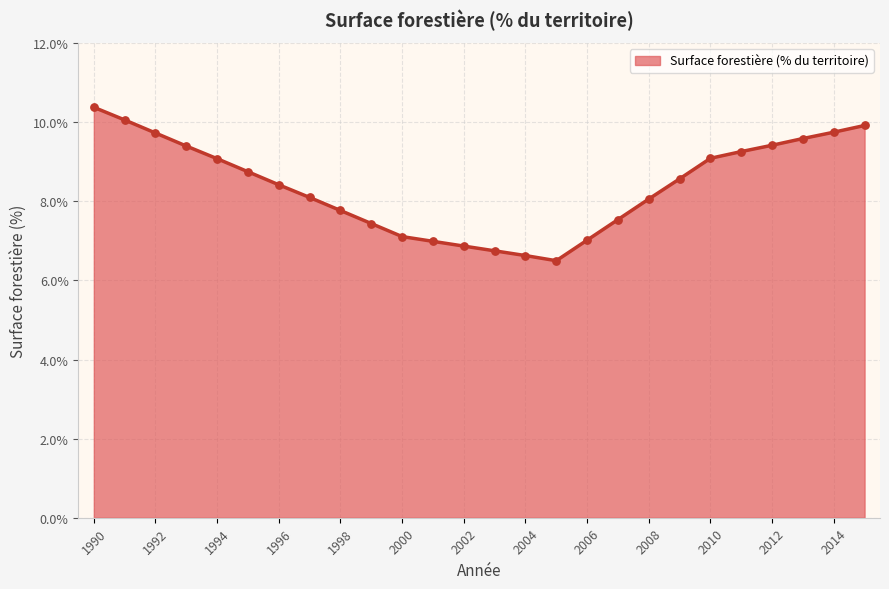

What is the maximum value shown in the chart?

10.4